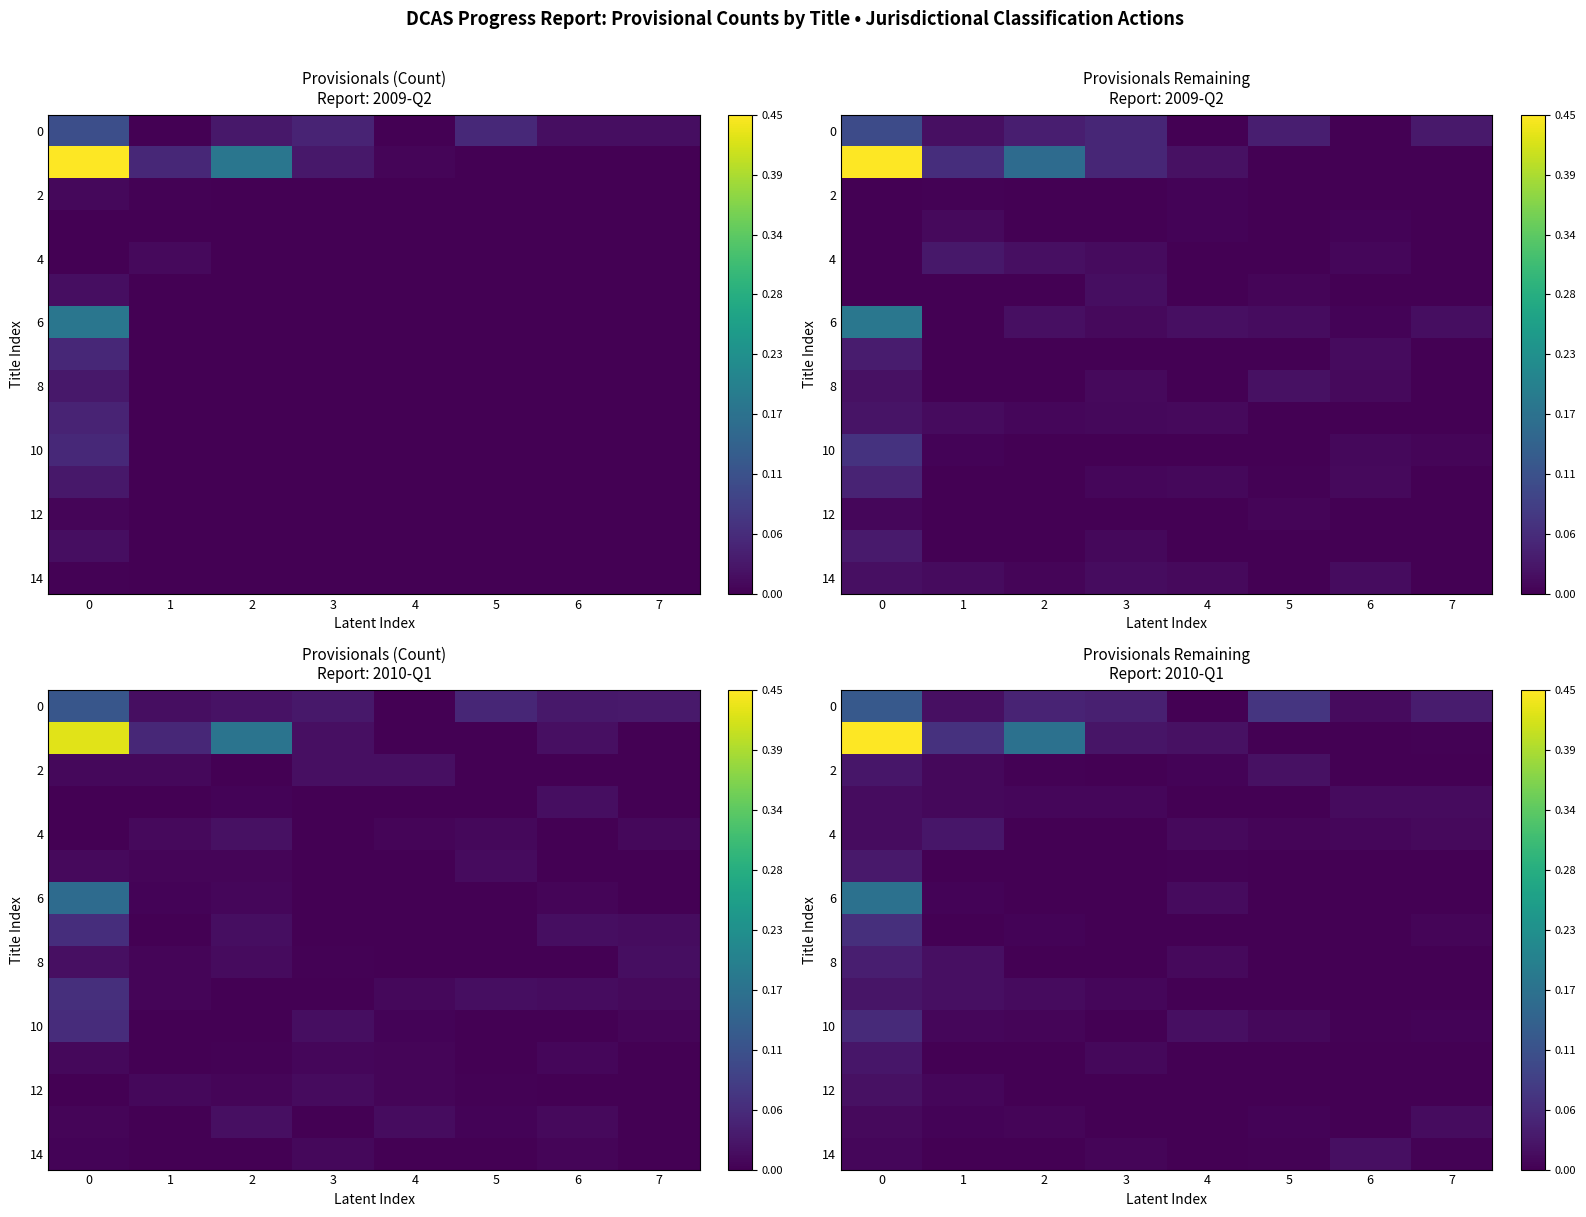

Count the number of data series in this chart.

15